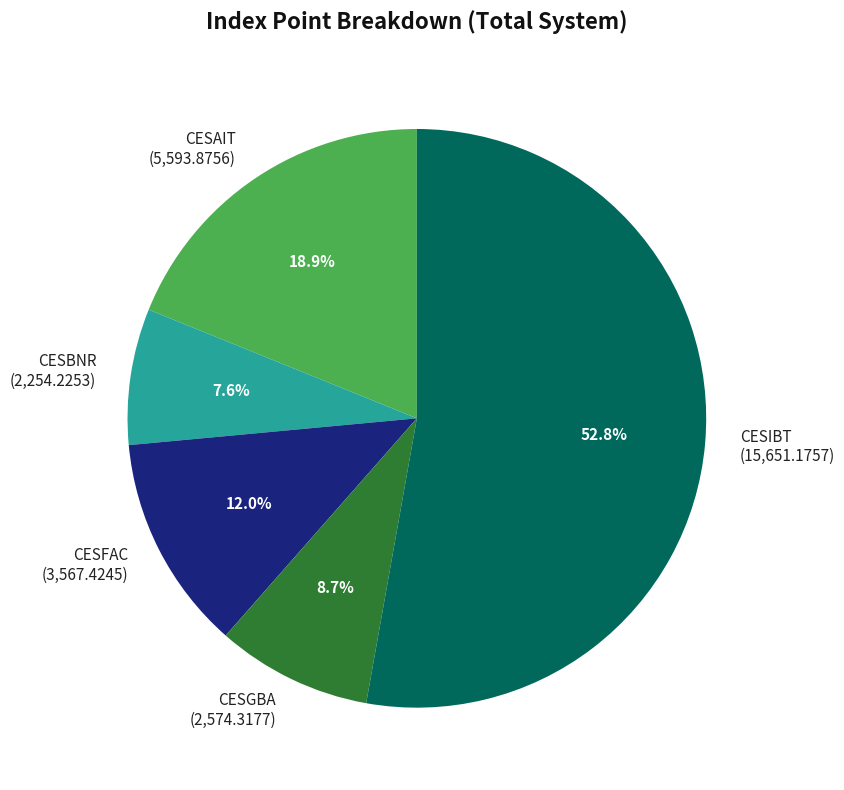

To the nearest percent, what percentage of the pie is CESGBA?

9%